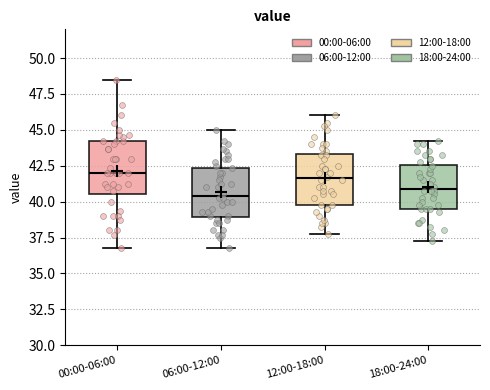

Reading left to right, read every box against the y-axis: the position of its median line, the range the box covers, and the ends of its whiskers. The values are not printed on the chart, so give them approximately, as read against the axis.

00:00-06:00: median 42.0, box 40.5 to 44.5, whiskers 37.0 to 48.5
06:00-12:00: median 40.5, box 39.0 to 42.5, whiskers 37.0 to 45.0
12:00-18:00: median 41.5, box 40.0 to 43.5, whiskers 38.0 to 46.0
18:00-24:00: median 41.0, box 39.5 to 42.5, whiskers 37.5 to 44.5